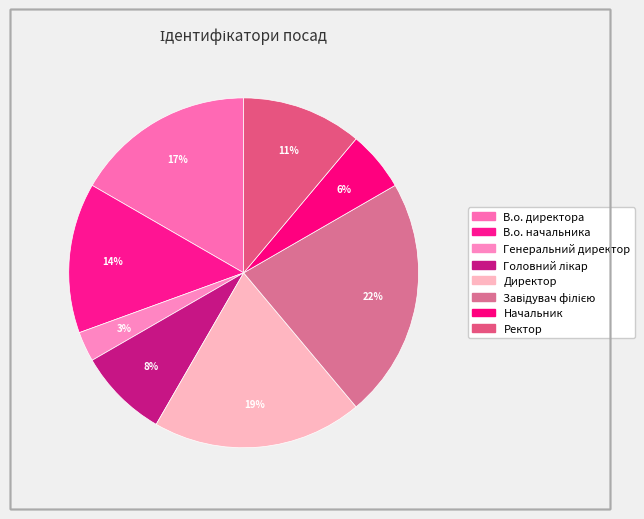

What is the largest slice in the pie chart?

Завідувач філією